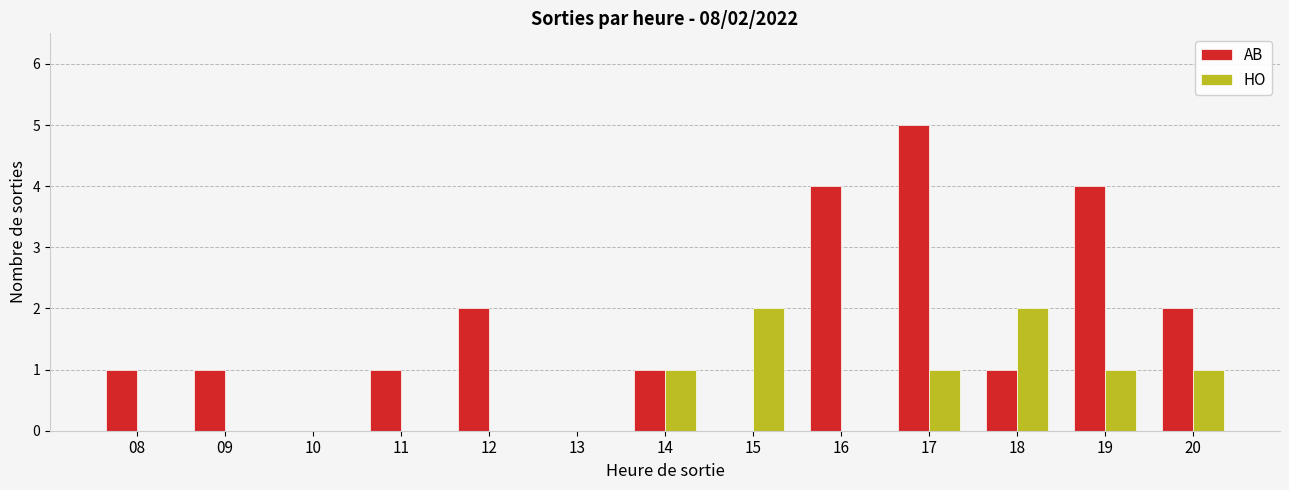

Which category has the highest value across all series?

17